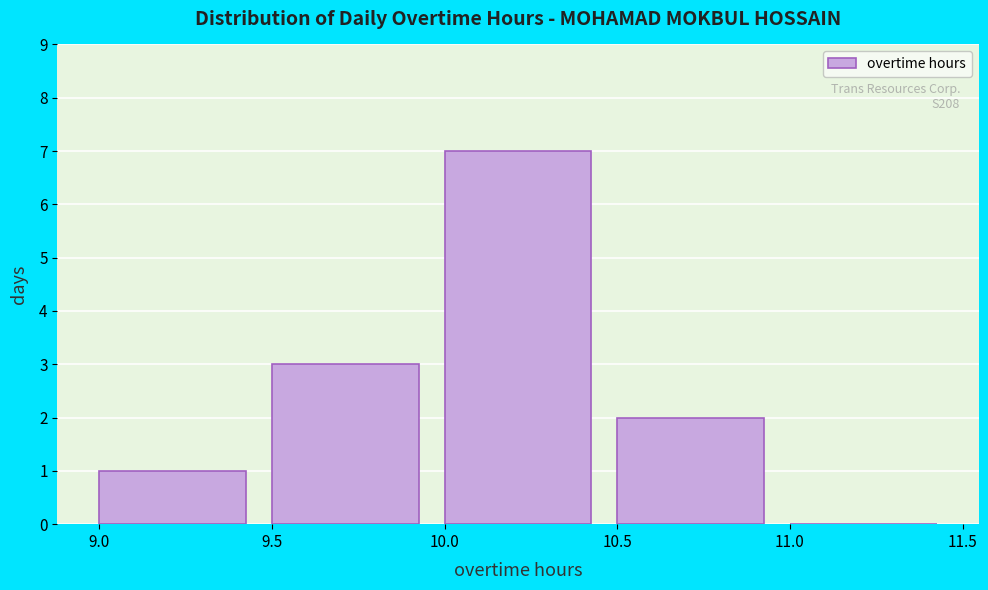

Which range on the x-axis has the tallest bar?

10.0 to 10.5